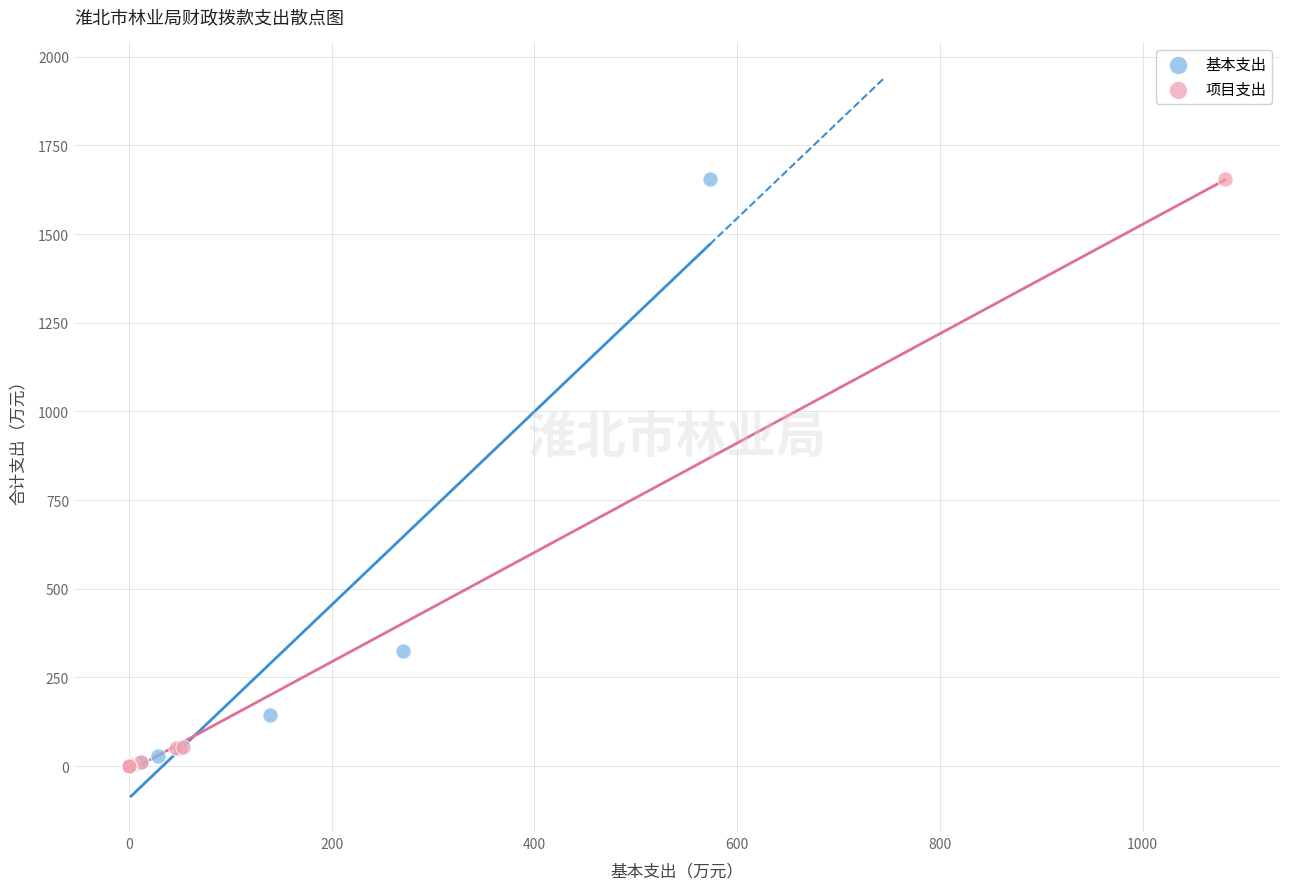

Which series has the widest spread of Y values?

项目支出